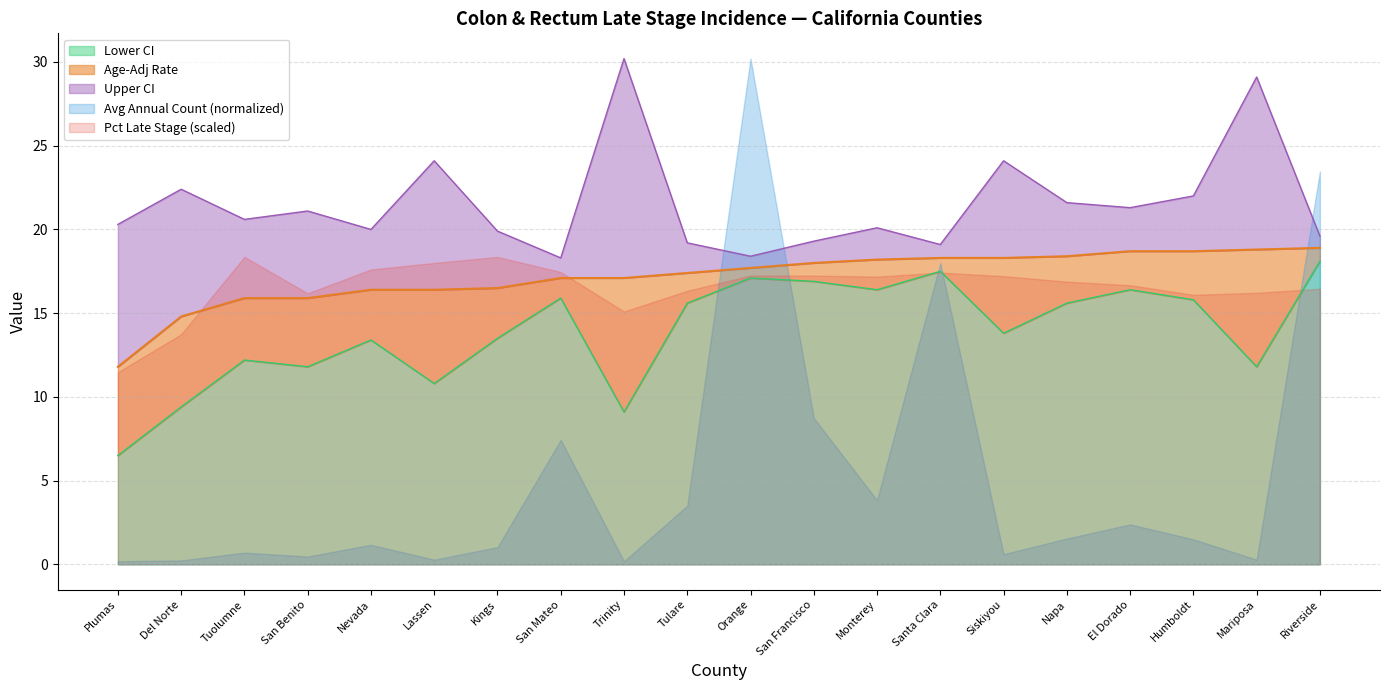

What position from the right is Siskiyou?

6